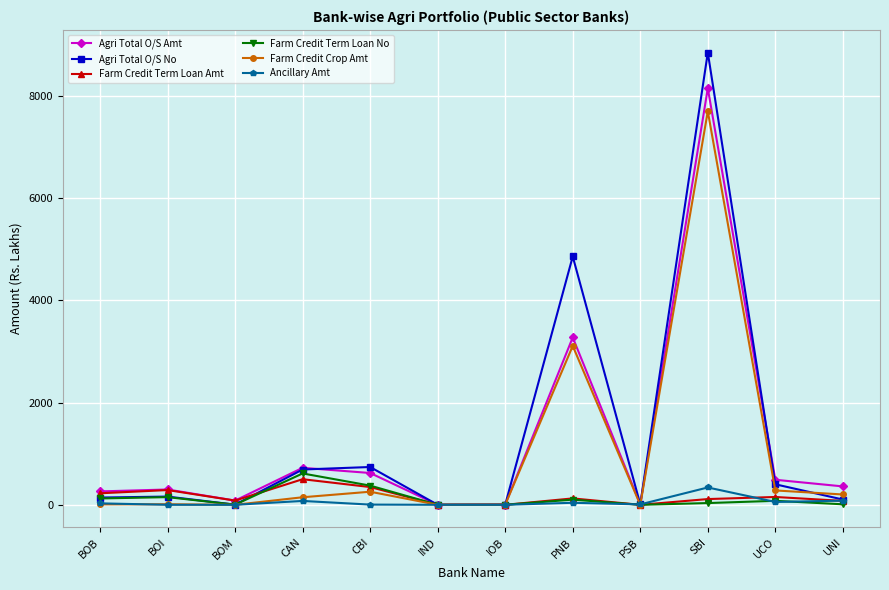

The Agri Total O/S No series shows 8842.0 at SBI. True or false?

True